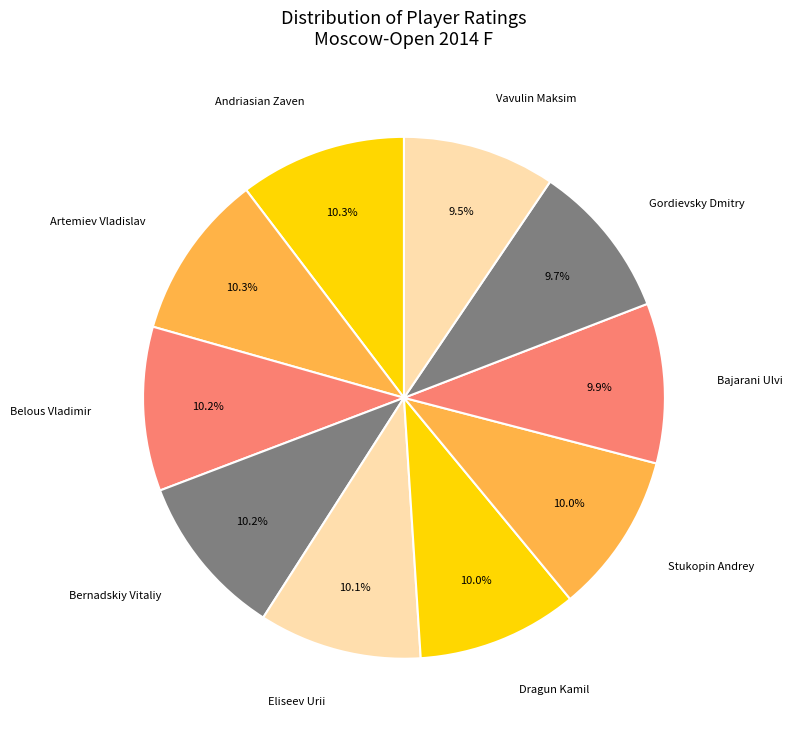

To the nearest percent, what portion does Andriasian Zaven represent?

10%